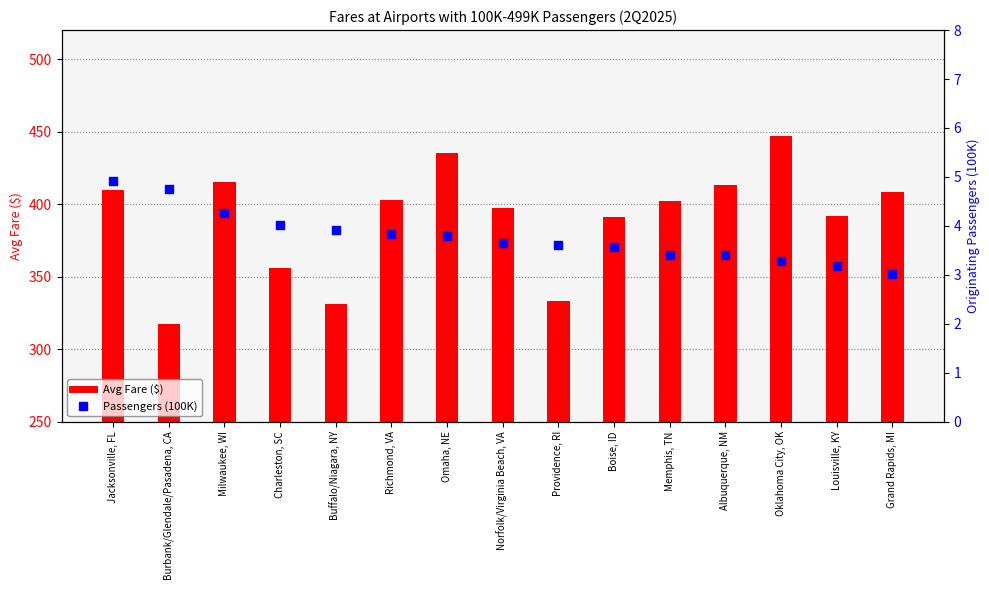

Which series reaches the minimum Y coordinate?

Passengers (100K)